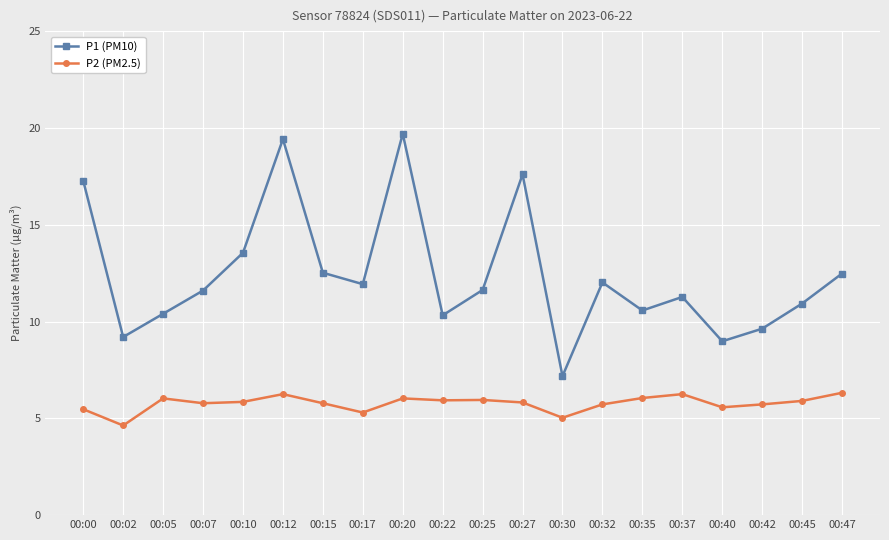

Count the number of data series in this chart.

2